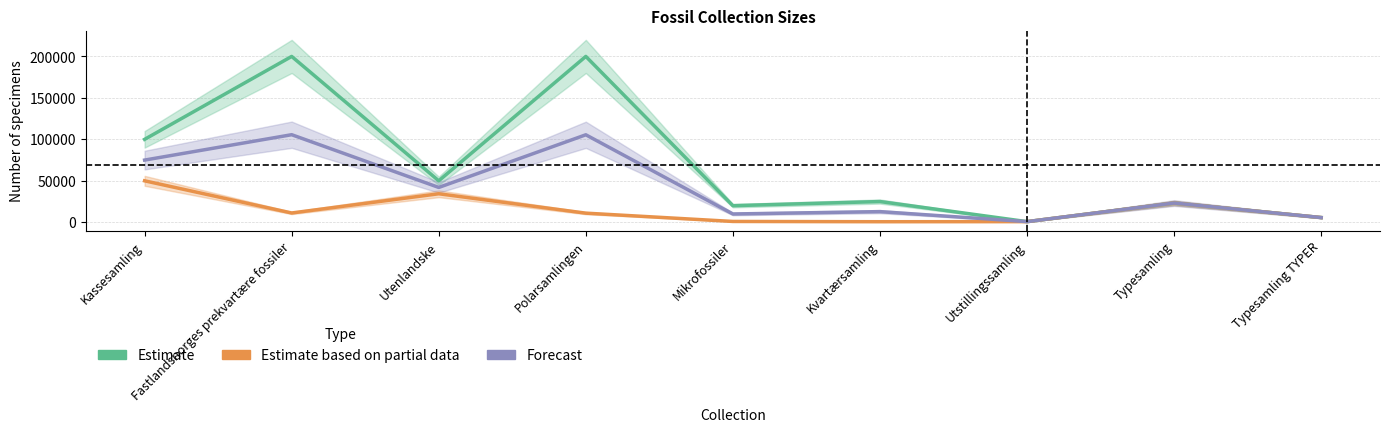

At which label does Estimate based on partial data first exceed 11000?

Kassesamling